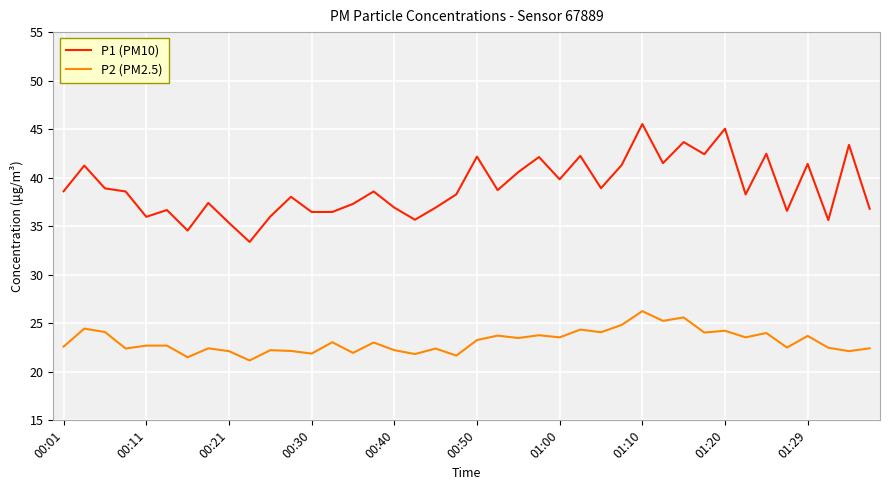

What is the sum of all P2 (PM2.5) values?

925.8